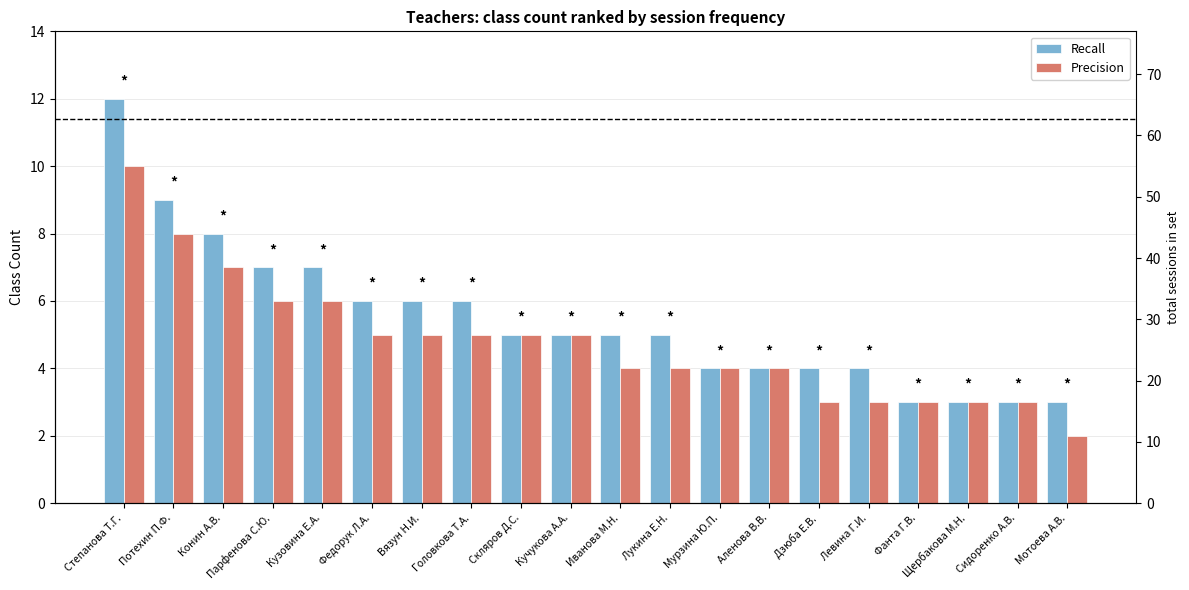

The value of Recall at Потехин П.Ф. is 16. True or false?

False